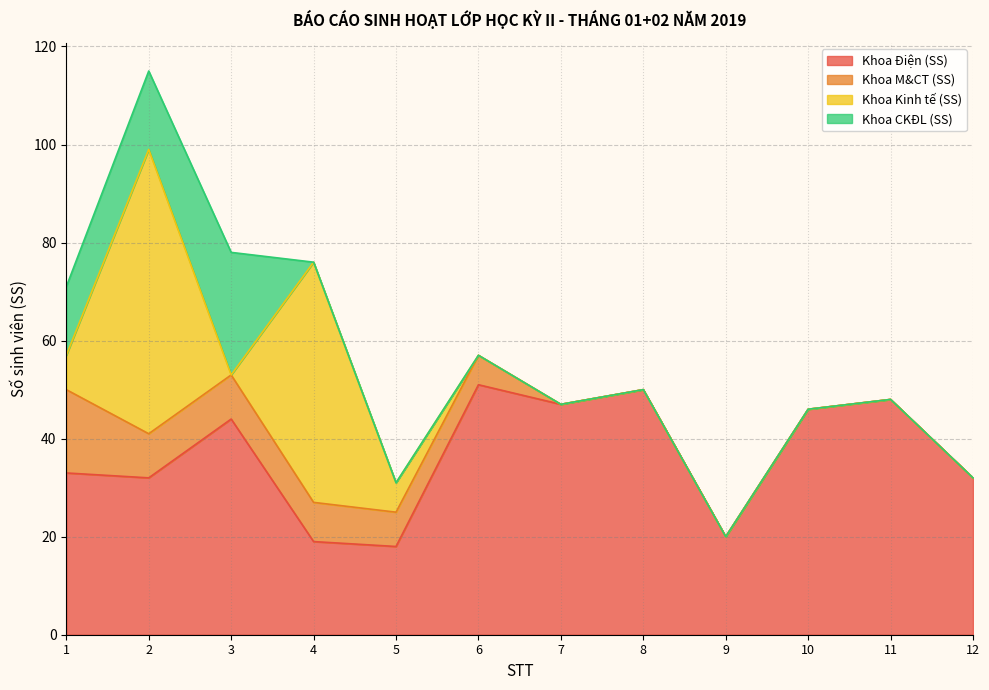

True or false: Khoa Kinh tế (SS) and Khoa M&CT (SS) intersect in this chart.

True